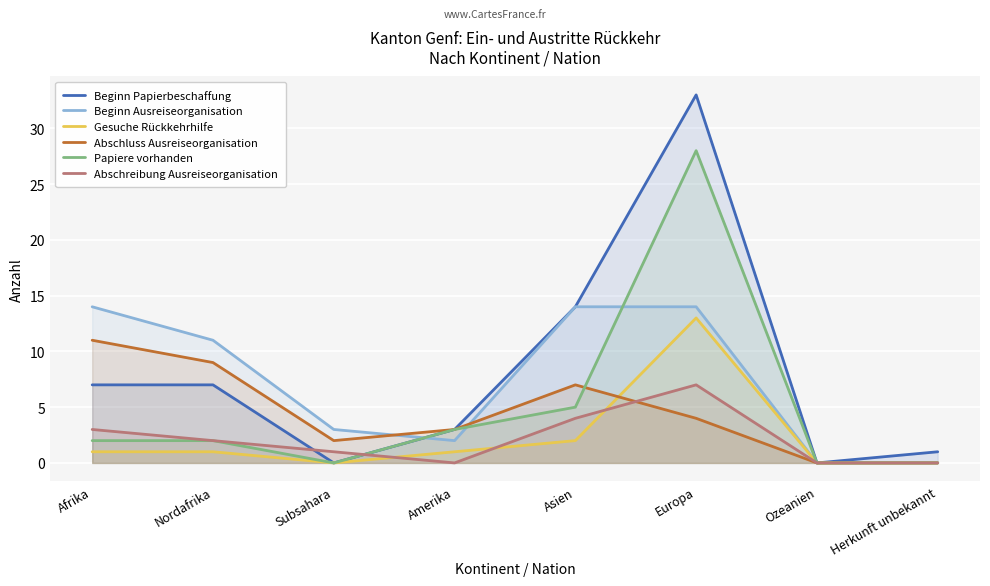

Is the value of Gesuche Rückkehrhilfe at Nordafrika greater than the value of Abschluss Ausreiseorganisation at Ozeanien?

Yes